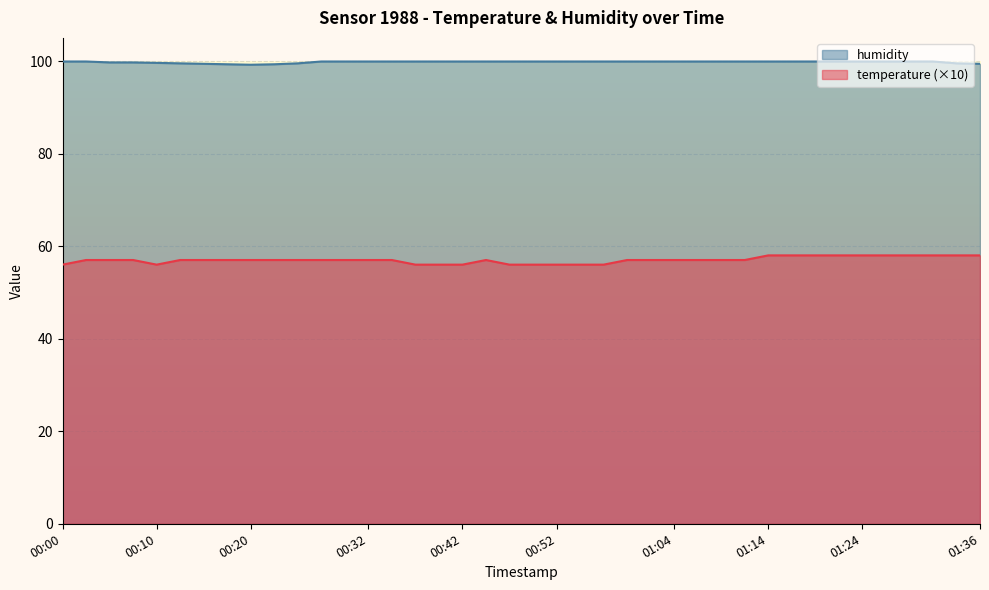

How many lines are shown in the chart?

2